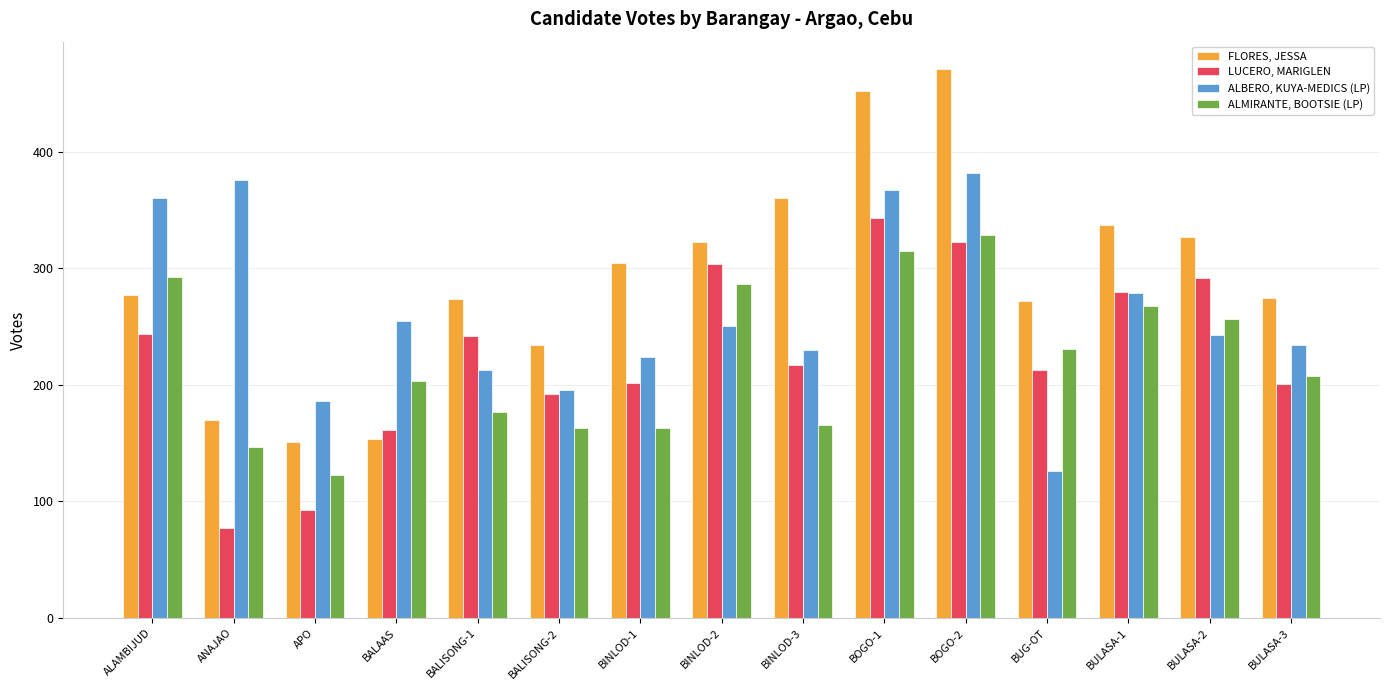

The ALBERO, KUYA-MEDICS (LP) series shows 376 at ANAJAO. True or false?

True